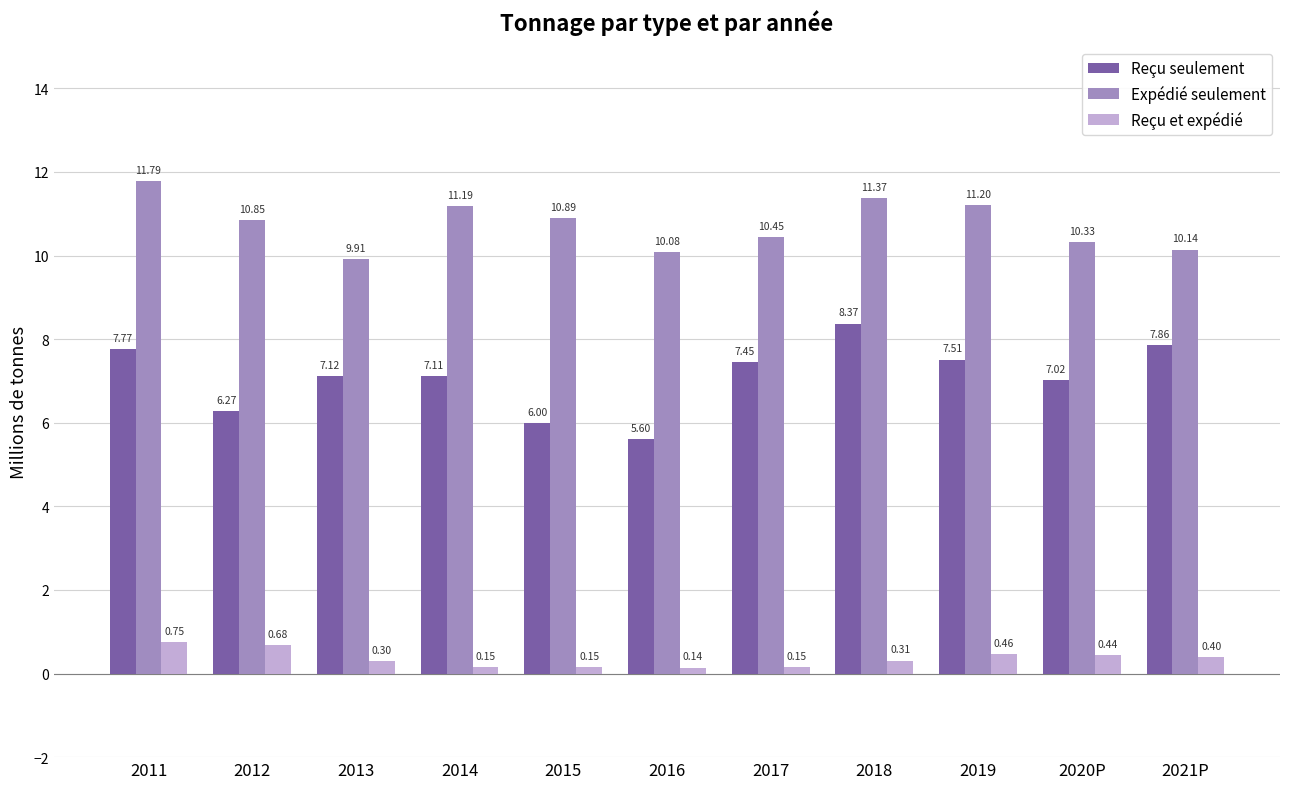

What is the value of the Reçu seulement bar at the 10th from the left?

7.0